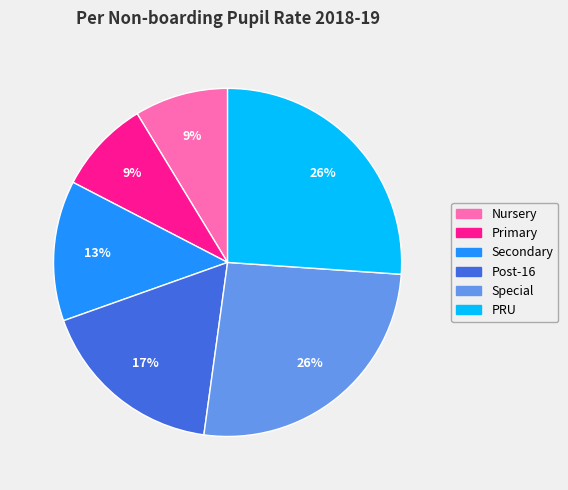

Is there a majority slice in this chart?

No